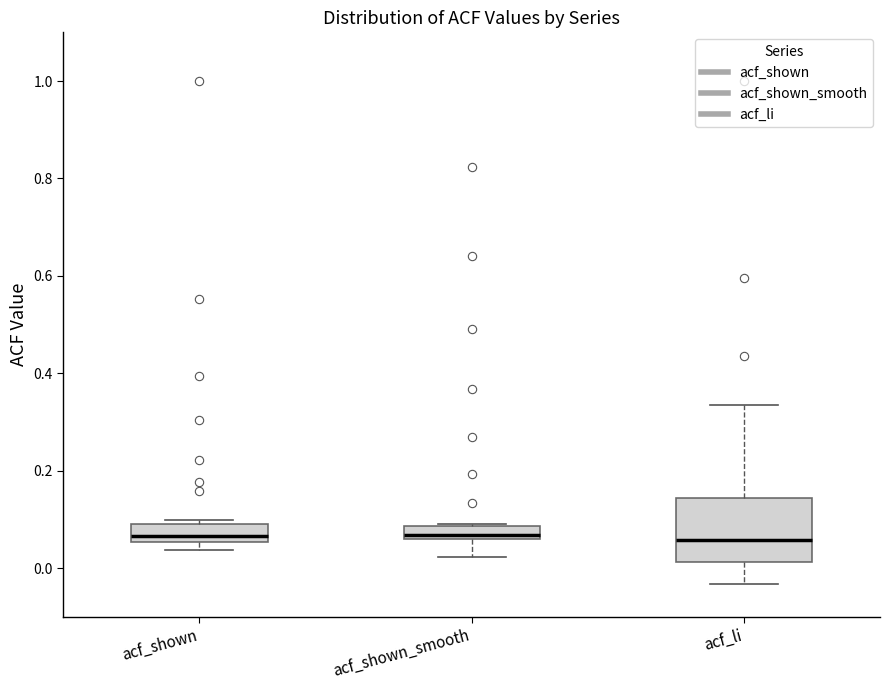

Where is the upper edge of the box for acf_shown on the y-axis? The values are not printed on the chart, so give them approximately, as read against the axis.

0.10